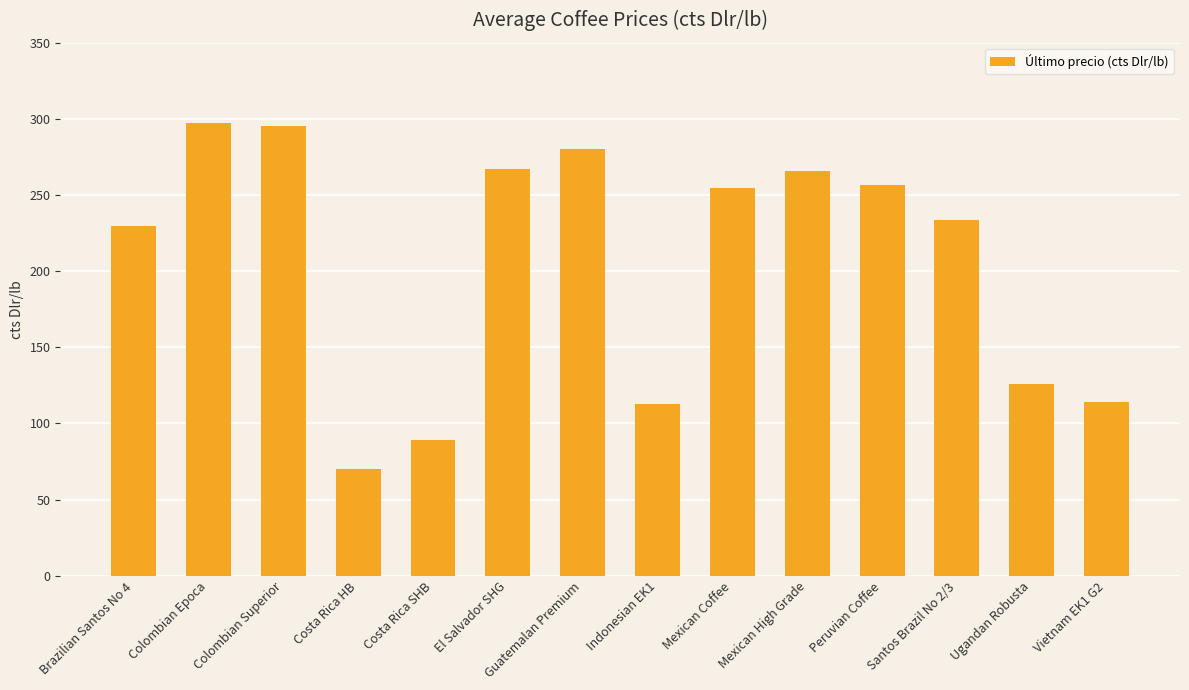

Which has a higher value, Vietnam EK1 G2 or Colombian Epoca?

Colombian Epoca